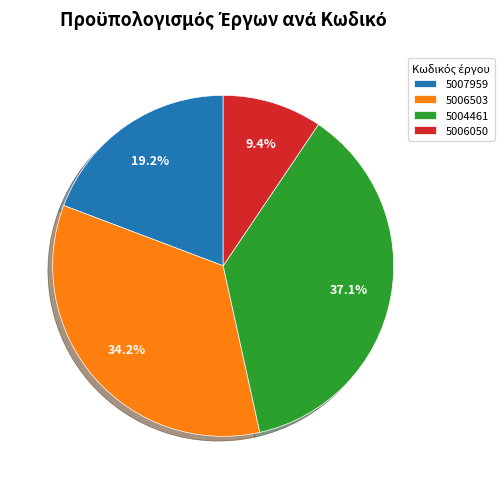

Which slice is the largest?

5004461